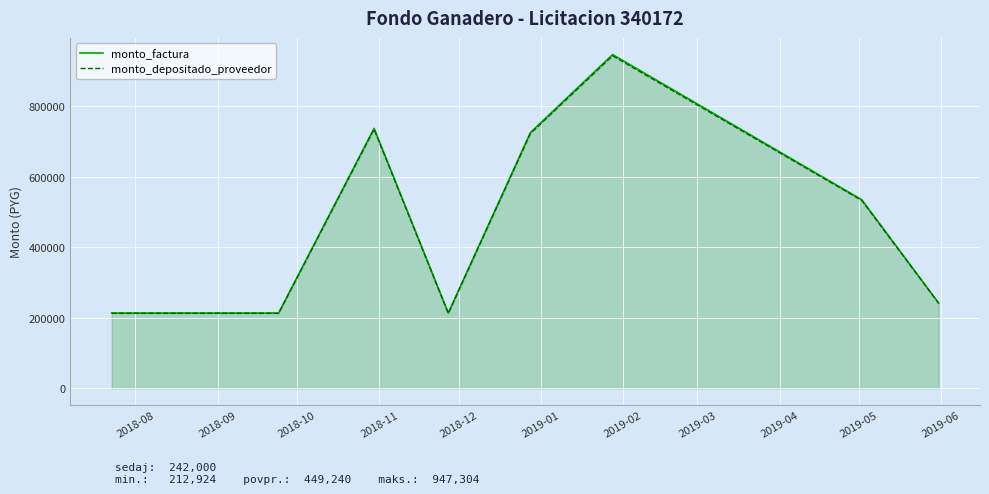

Which series has the widest spread of values?

monto_factura